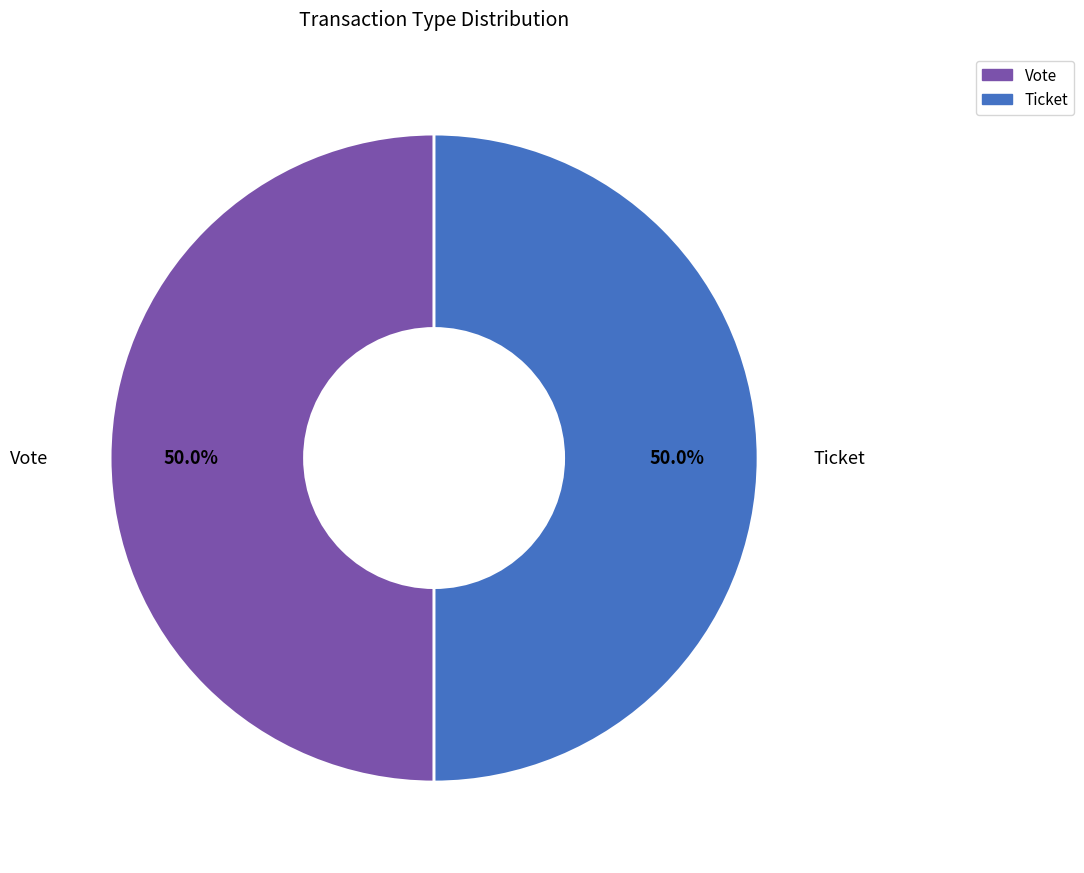

Which category has the smallest portion of the pie?

Ticket tx (io_index=0)